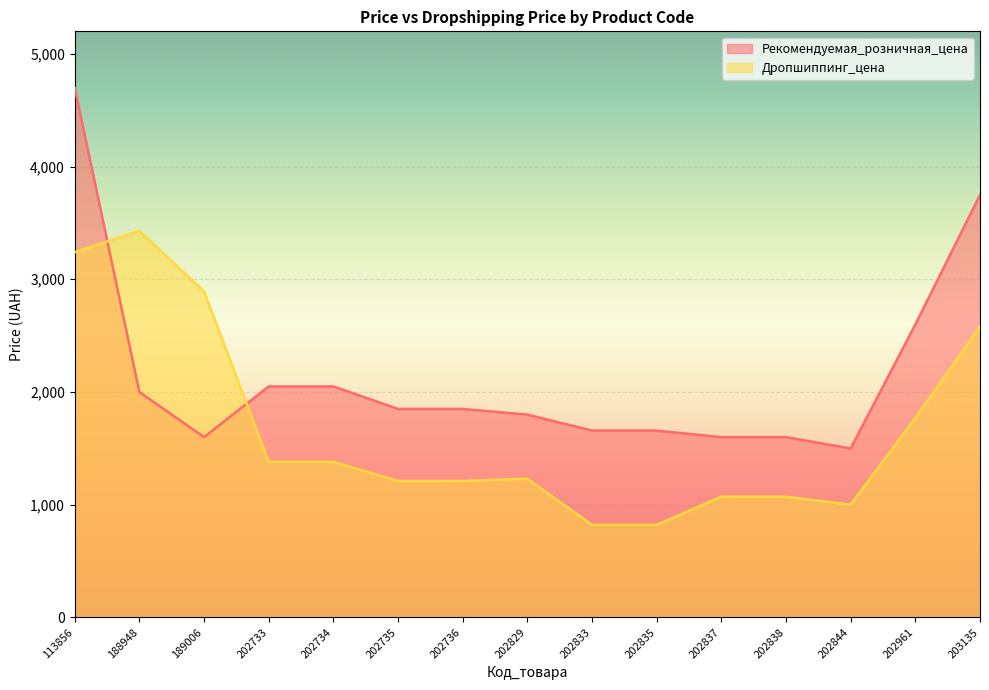

What is the sum of all Рекомендуемая_розничная_цена values?

32251